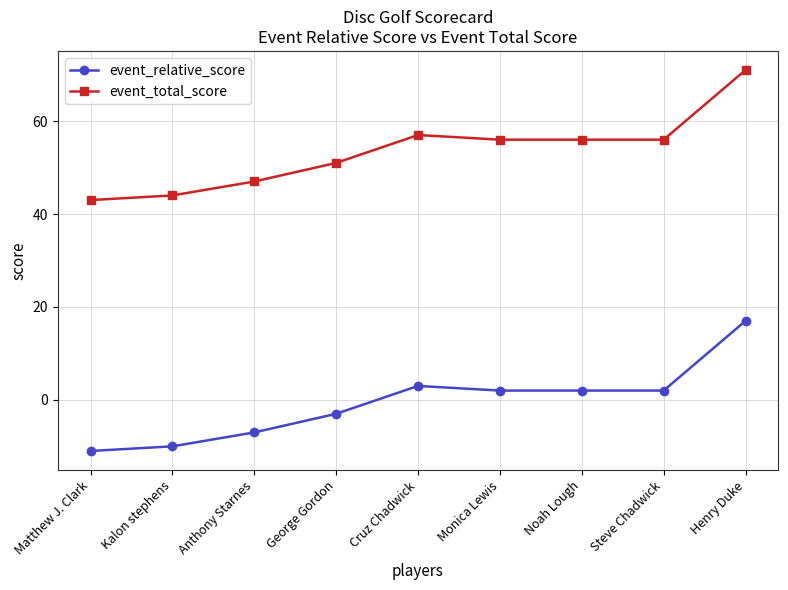

What is the difference between the maximum and minimum values in the event_relative_score series?

28